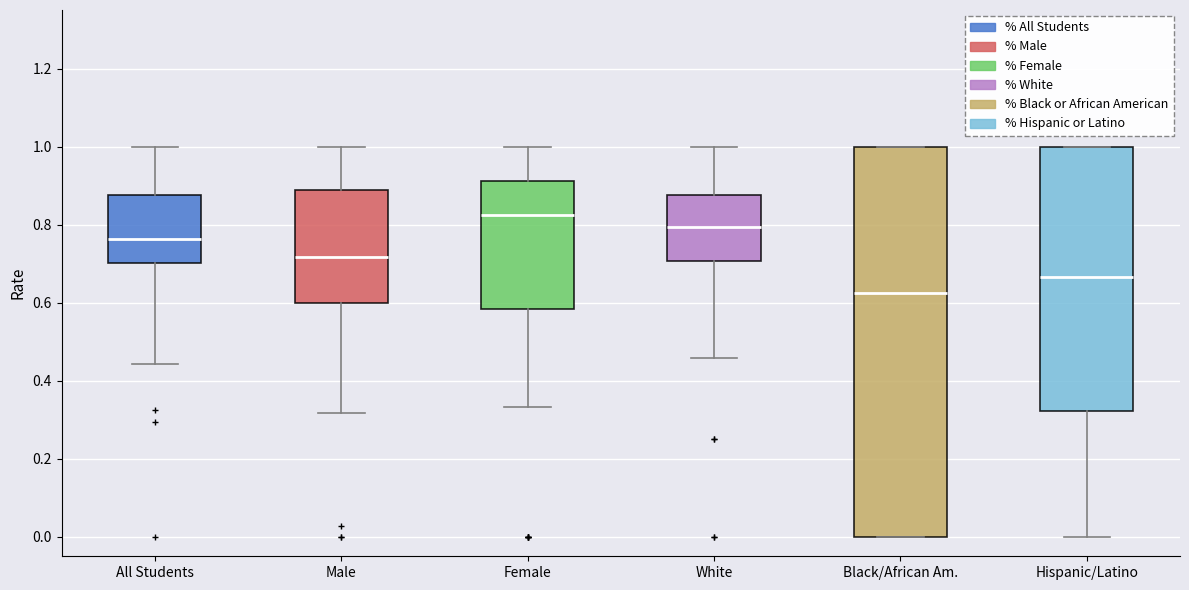

Reading left to right, read every box against the y-axis: the position of its median line, the range the box covers, and the ends of its whiskers. The values are not printed on the chart, so give them approximately, as read against the axis.

All Students: median 0.76, box 0.70 to 0.88, whiskers 0.44 to 1.00
Male: median 0.72, box 0.60 to 0.88, whiskers 0.32 to 1.00
Female: median 0.82, box 0.58 to 0.92, whiskers 0.34 to 1.00
White: median 0.80, box 0.70 to 0.88, whiskers 0.46 to 1.00
Black/African Am.: median 0.62, box 0.00 to 1.00, whiskers 0.00 to 1.00
Hispanic/Latino: median 0.66, box 0.32 to 1.00, whiskers 0.00 to 1.00